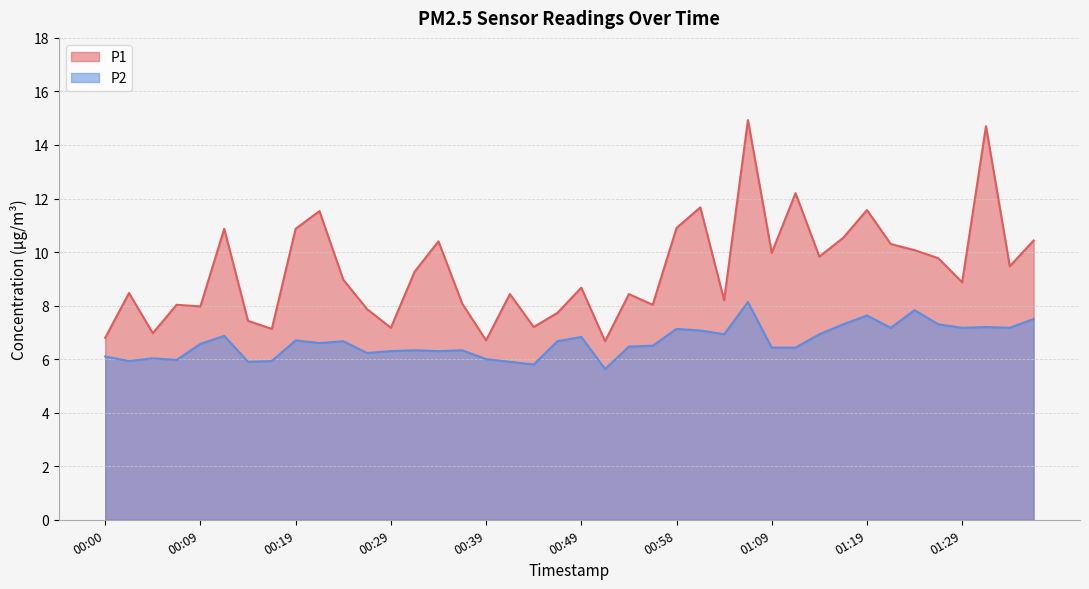

List the labels in order of P2 value, smallest first.

00:51, 00:44, 00:14, 00:41, 00:02, 00:17, 00:07, 00:39, 00:04, 00:00, 00:26, 00:29, 00:34, 00:31, 00:36, 01:09, 01:11, 00:53, 00:56, 00:09, 00:22, 00:24, 00:46, 00:19, 00:49, 00:12, 01:03, 01:14, 01:01, 00:58, 01:21, 01:29, 01:34, 01:31, 01:16, 01:26, 01:36, 01:19, 01:24, 01:06